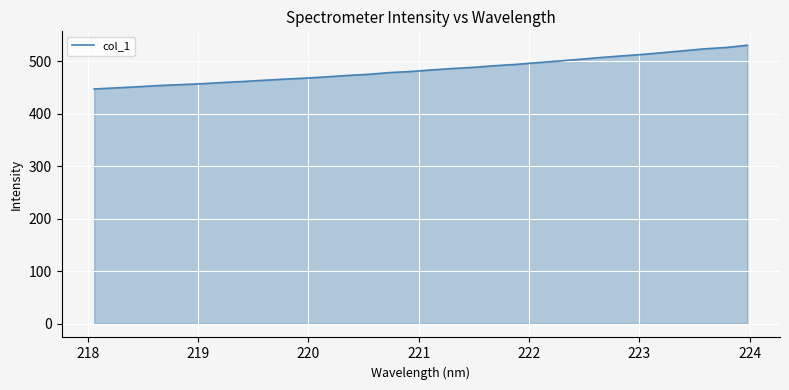

Does the chart have visible grid lines?

Yes